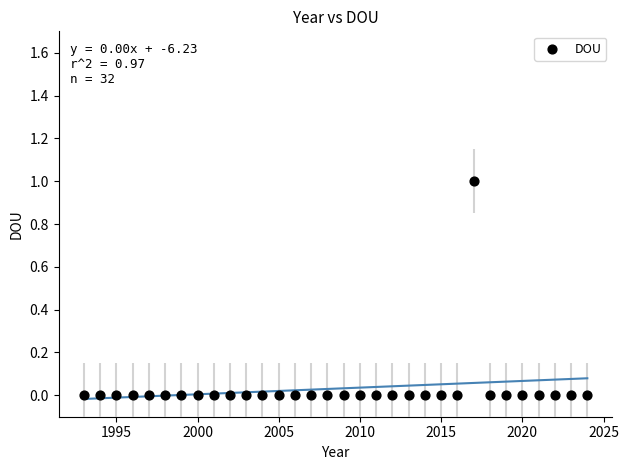

What is the range of X values (max minus min)?

31